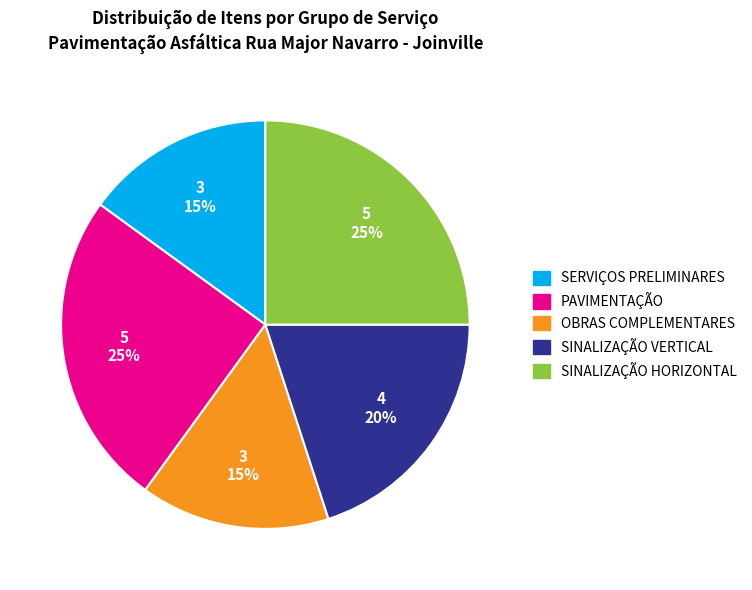

Between OBRAS COMPLEMENTARES and SINALIZAÇÃO HORIZONTAL, which is larger?

SINALIZAÇÃO HORIZONTAL